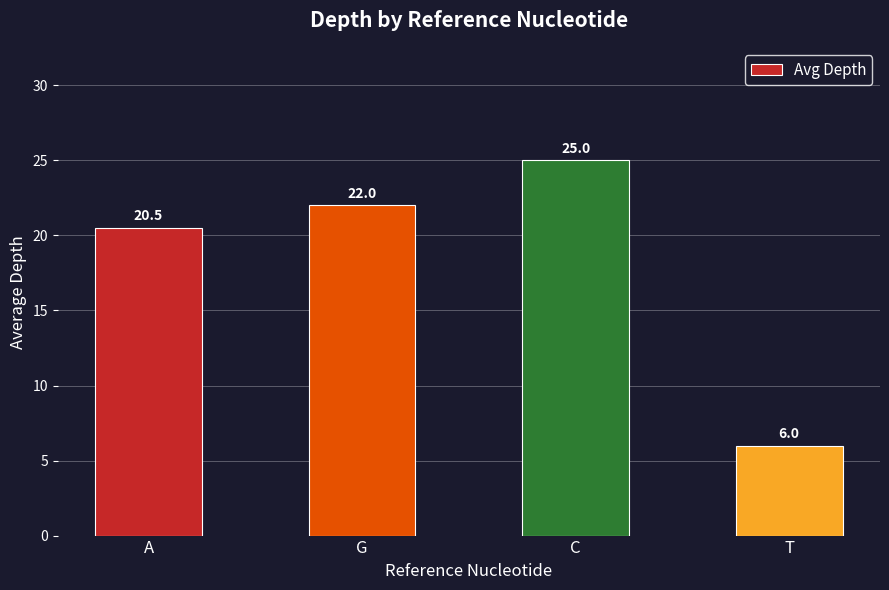

What is the change in value from C to T?

-19.0